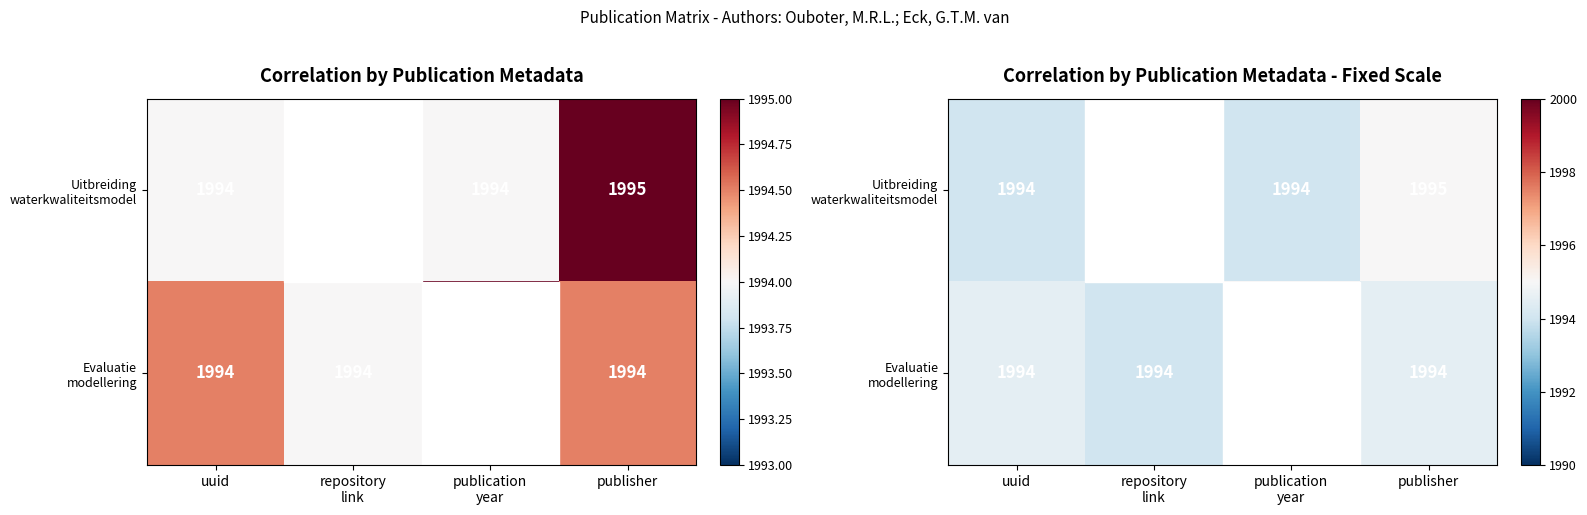

What is the minimum value for Uitbreiding waterkwaliteitsmodel?

1994.0